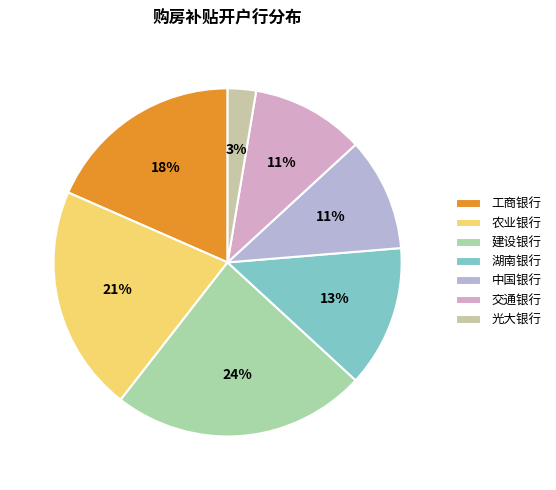

True or false: 农业银行 accounts for 21% of the total.

True